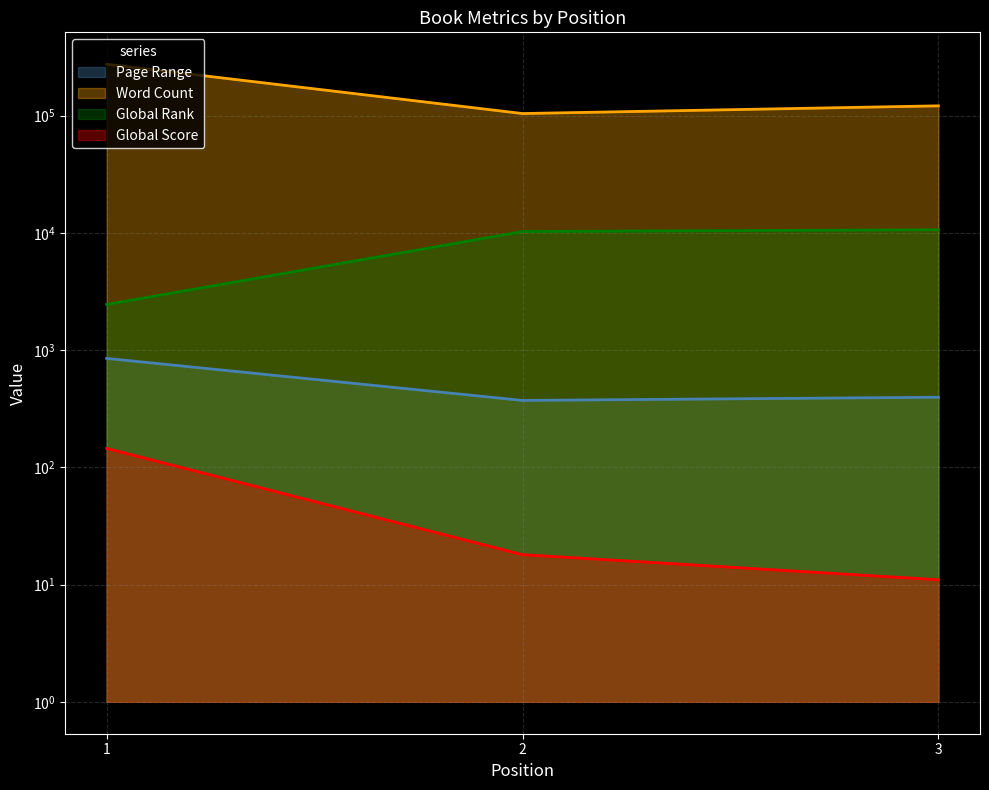

Which series has the largest total across all categories?

Word Count